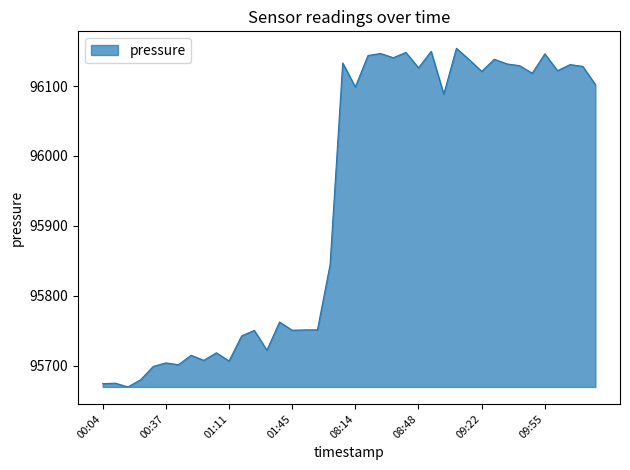

How many values exceed 96098?

20